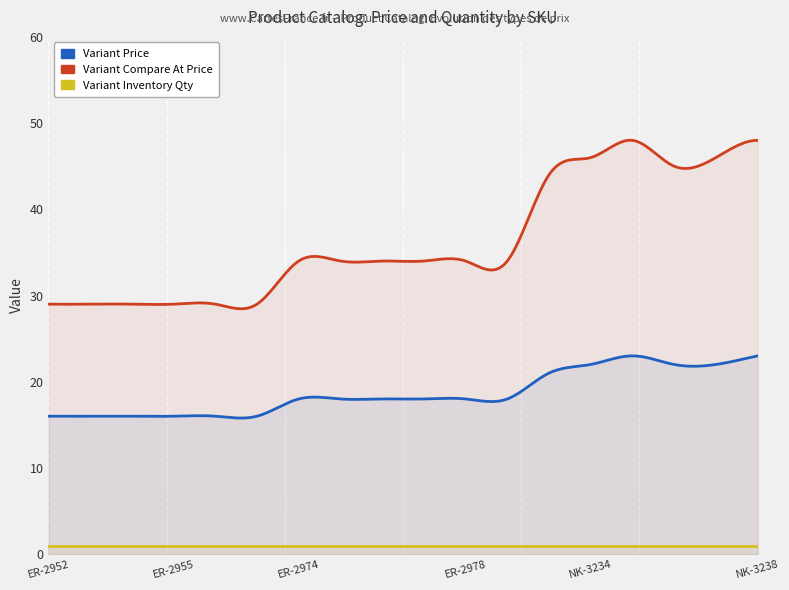

What is the average value of the Variant Compare At Price series?

36